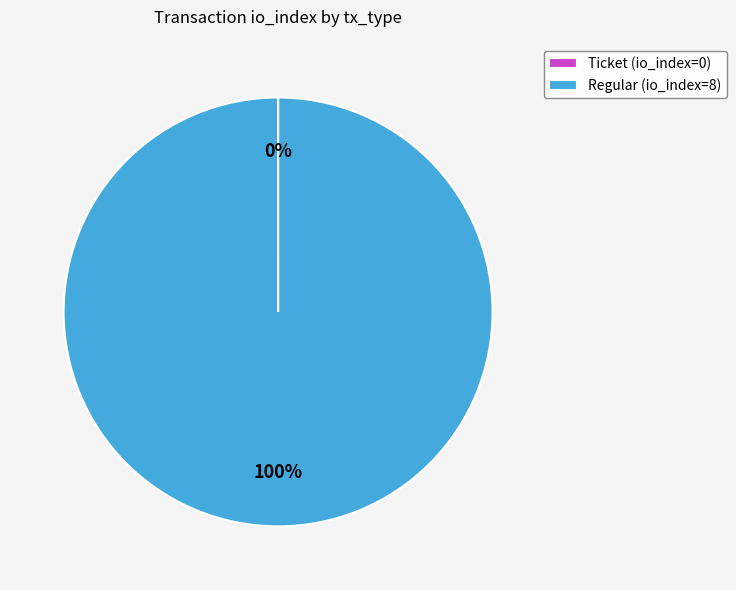

Is there any slice that represents more than half of the pie?

Yes